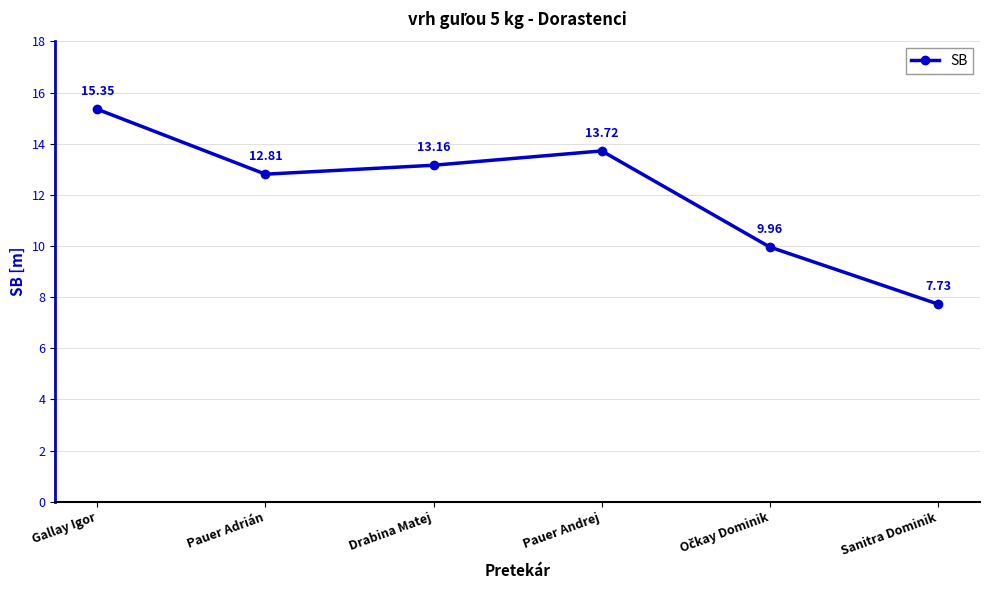

How many interior local peaks (higher than both neighbors) does the data have?

1